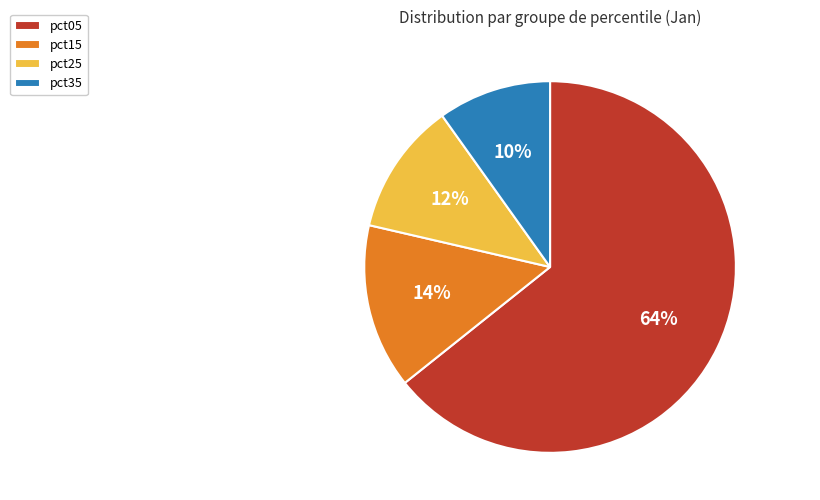

To the nearest percent, what is the difference between the largest and smallest slice percentages?

54%